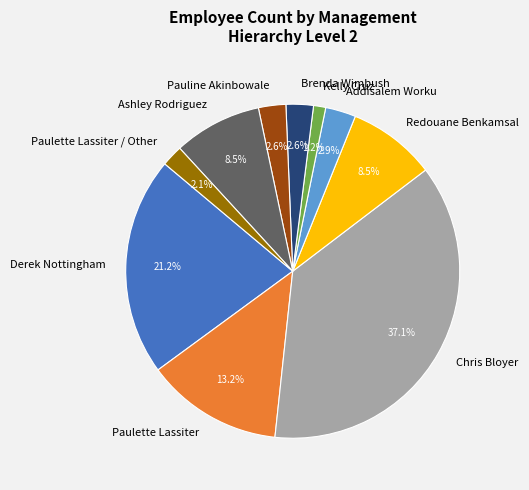

Which category has the biggest portion of the pie?

Chris Bloyer